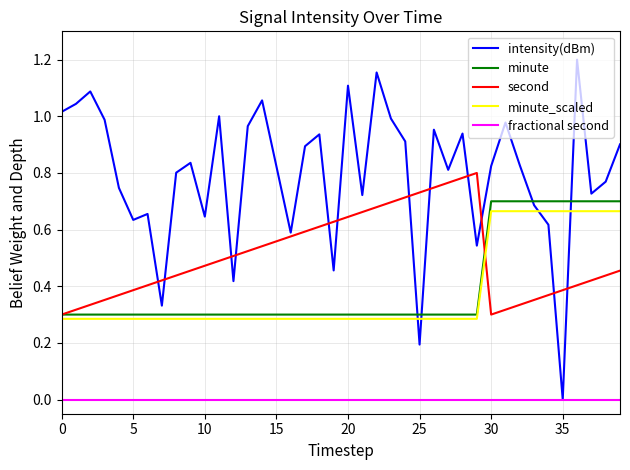

Which series has the largest total across all categories?

intensity(dBm)